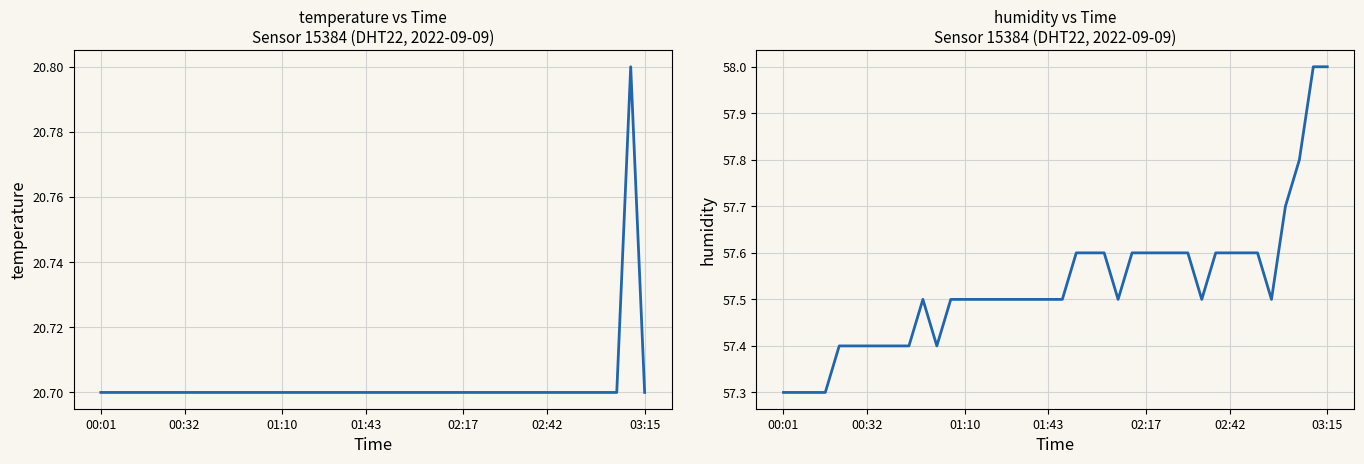

True or false: temperature and humidity intersect in this chart.

False